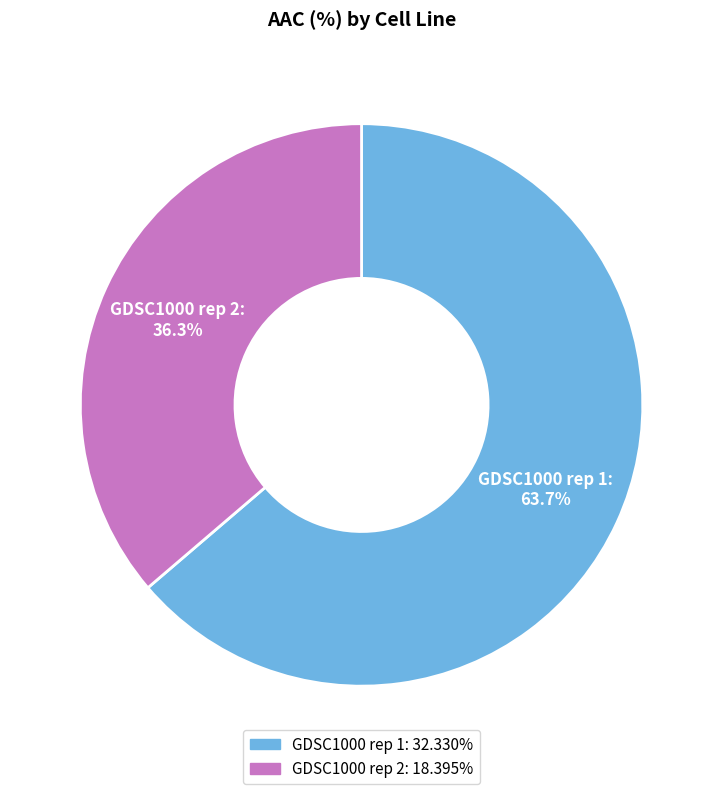

Which category accounts for the majority?

GDSC1000 rep 1